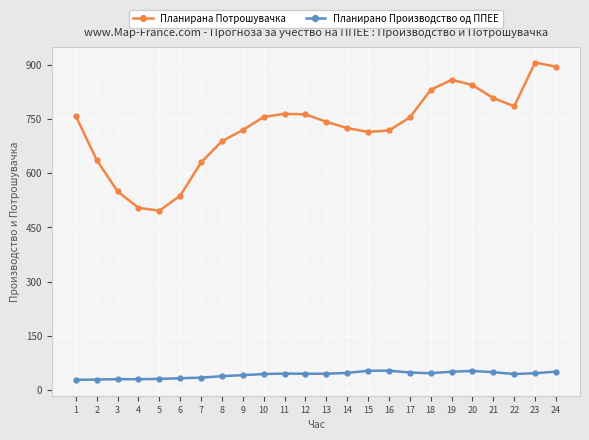

At how many categories does at least one series exceed 732?

13